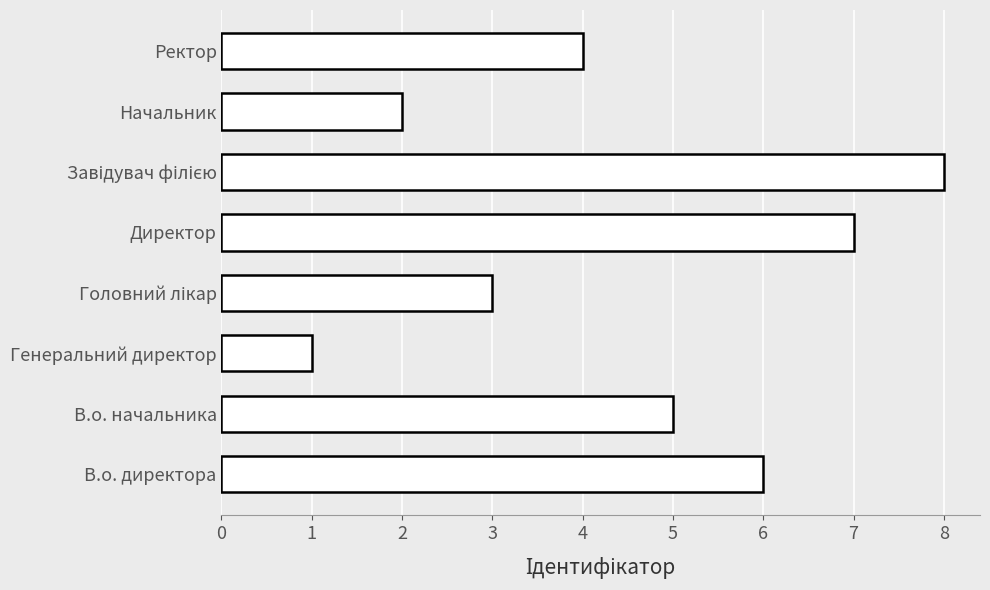

What is the difference between the second highest and second lowest values?

5